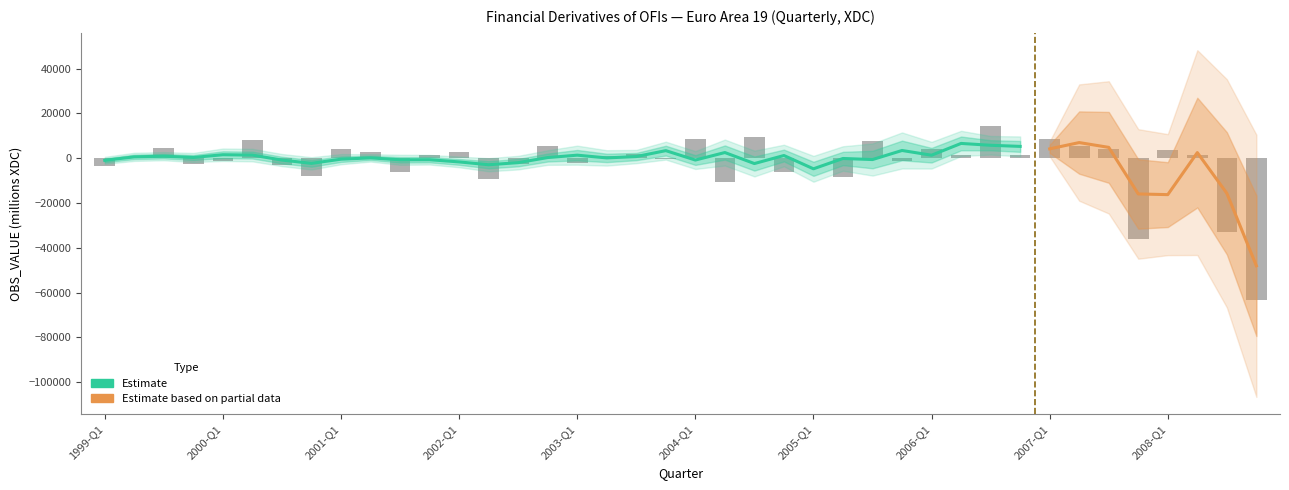

Read the value at 2002-Q4.

5597.4